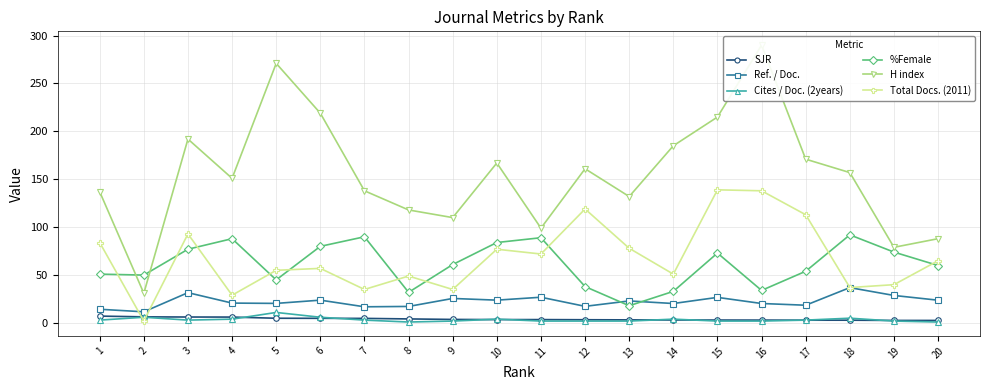

At 2, list the series in order from smallest to largest.

Total Docs. (2011), Cites / Doc. (2years), SJR, Ref. / Doc., H index, %Female